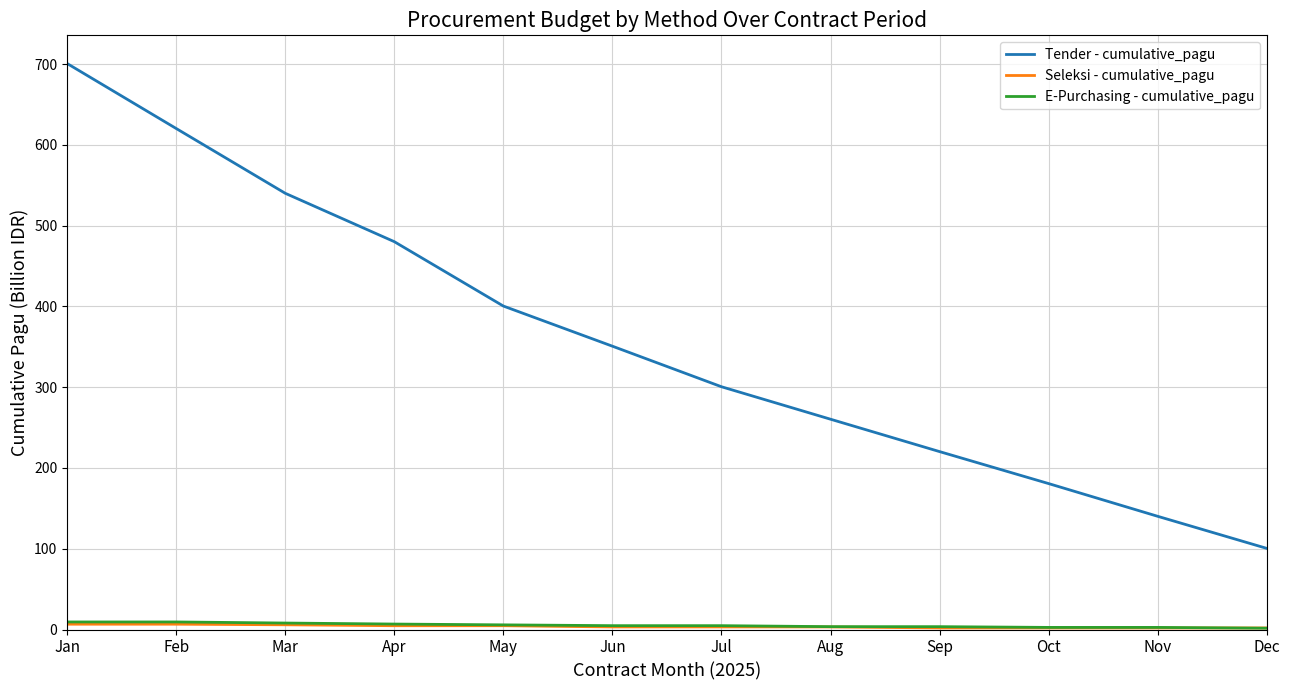

At which label does Tender - cumulative_pagu reach its peak?

Jan